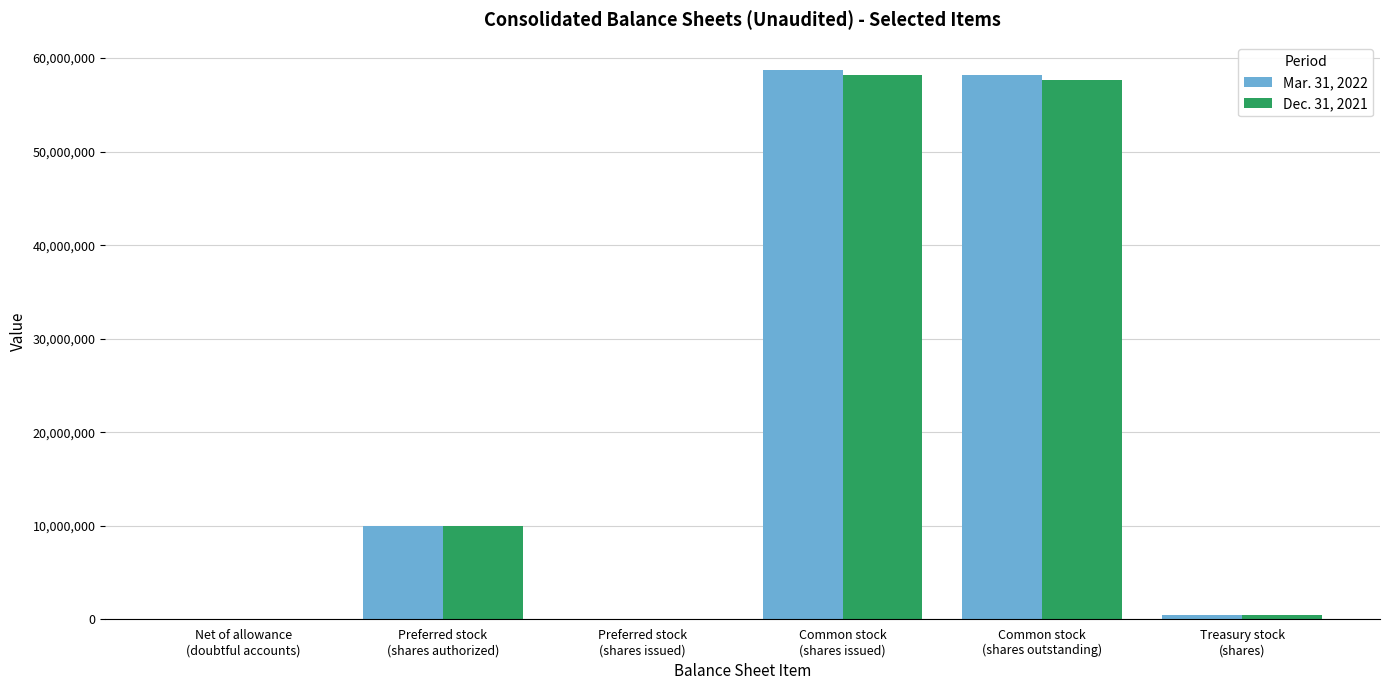

At how many categories does at least one series exceed 19772381?

2